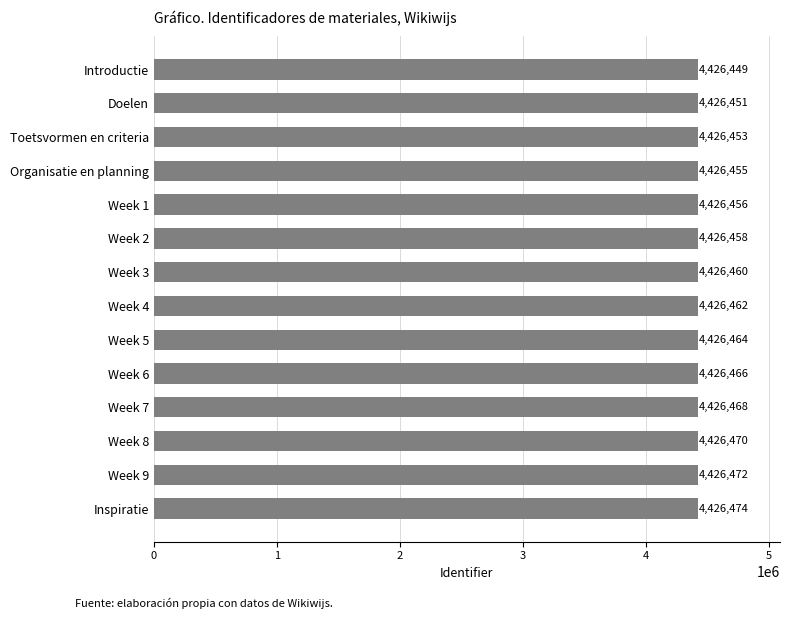

At which category does the chart reach its minimum across all series?

Introductie